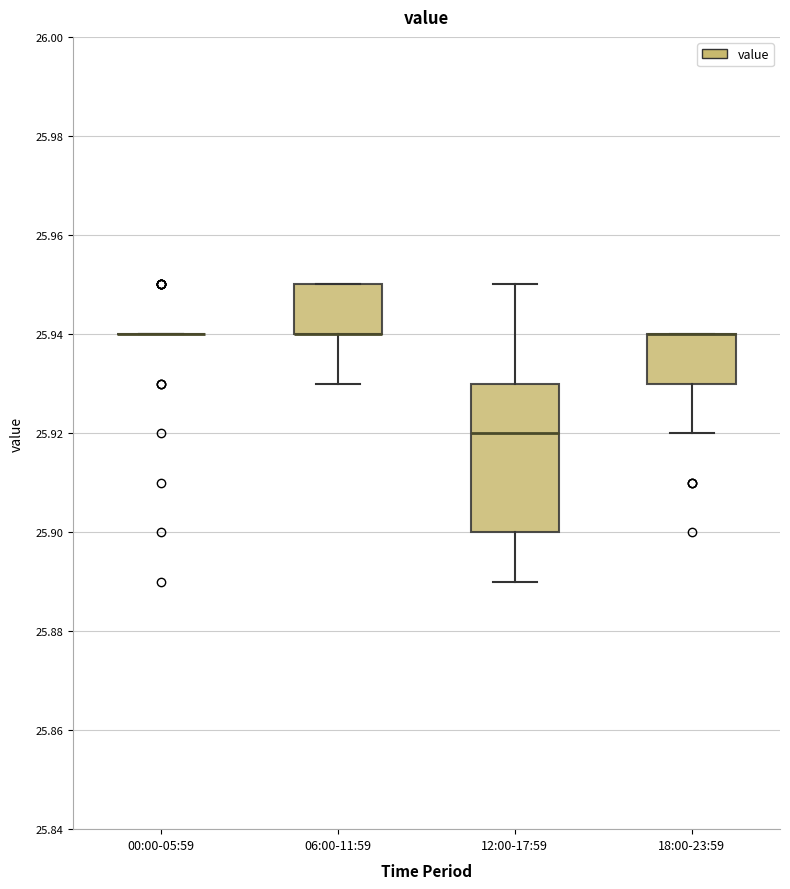

Reading left to right, transcribe this box plot: for each box, give where its median line is, the range the box spans, and where its two whiskers end, as read against the y-axis. The values are not printed on the chart, so give them approximately, as read against the axis.

00:00-05:59: box collapsed to a line at 25.94, whiskers 25.94 to 25.94
06:00-11:59: median 25.94 (drawn on the box's lower edge), box 25.94 to 25.95, whiskers 25.93 to 25.95
12:00-17:59: median 25.92, box 25.90 to 25.93, whiskers 25.89 to 25.95
18:00-23:59: median 25.94 (drawn on the box's upper edge), box 25.93 to 25.94, whiskers 25.92 to 25.94